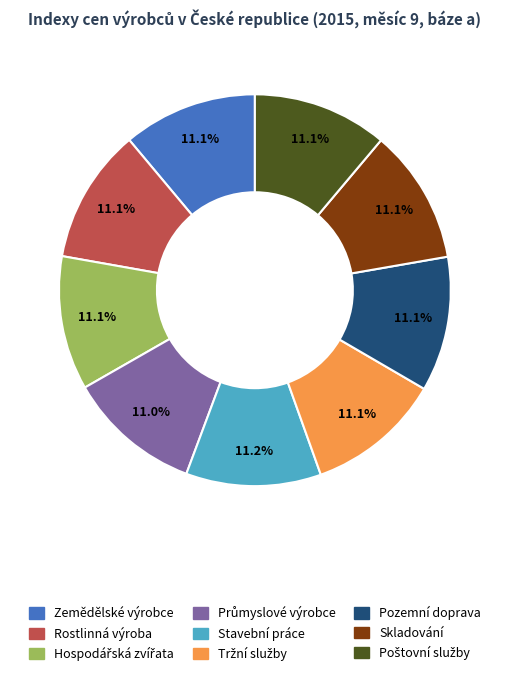

Does any single category account for the majority?

No